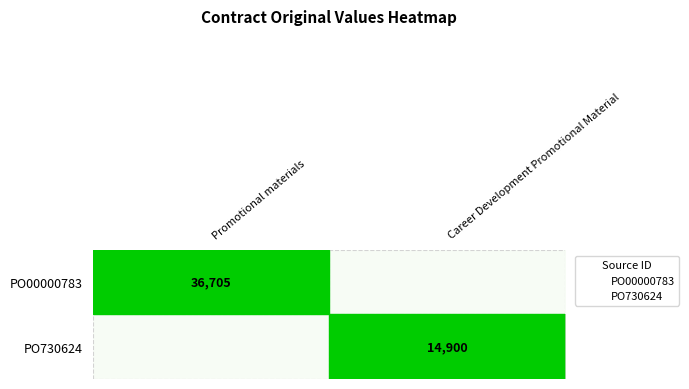

Is it true that PO730624 equals 0 at Promotional materials?

True